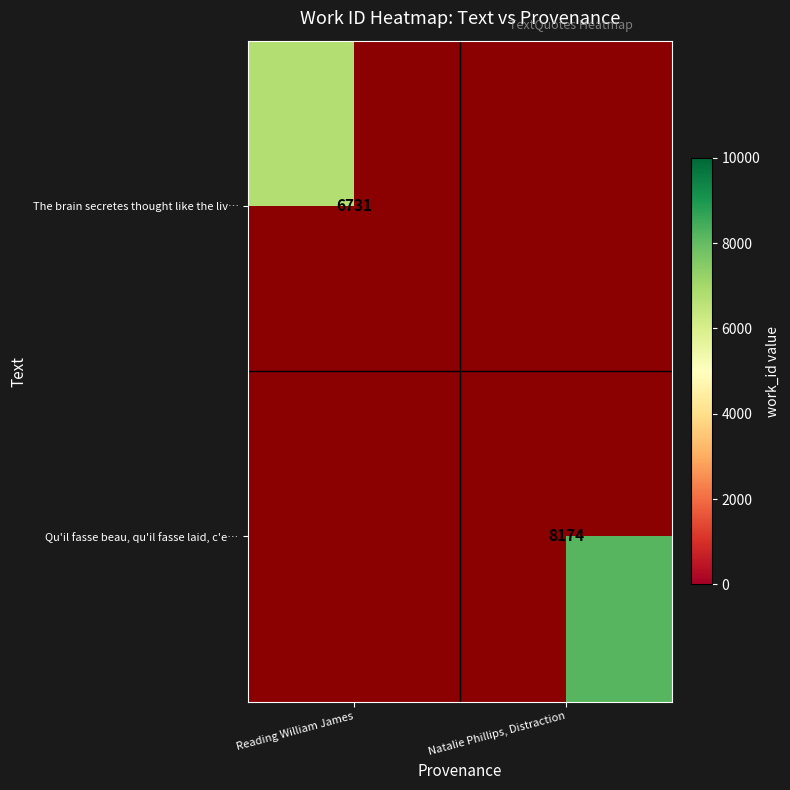

What is the sum of all Qu'il fasse beau, qu'il fasse laid, c'e… values?

8174.0